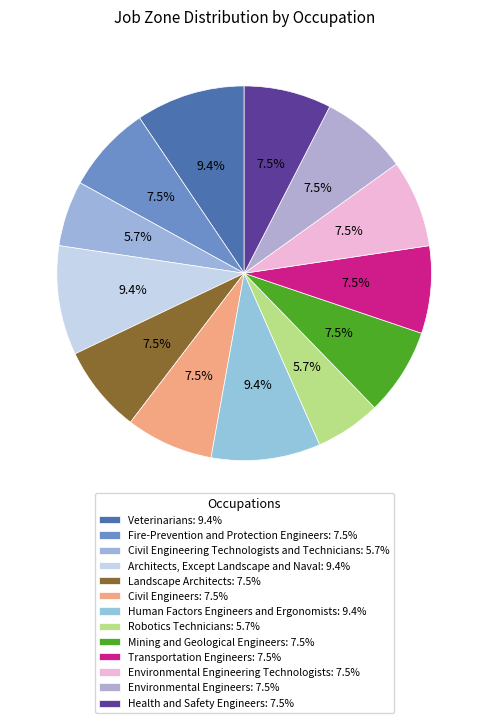

What is the change in value from Civil Engineering Technologists and Technicians to Environmental Engineering Technologists?

+1